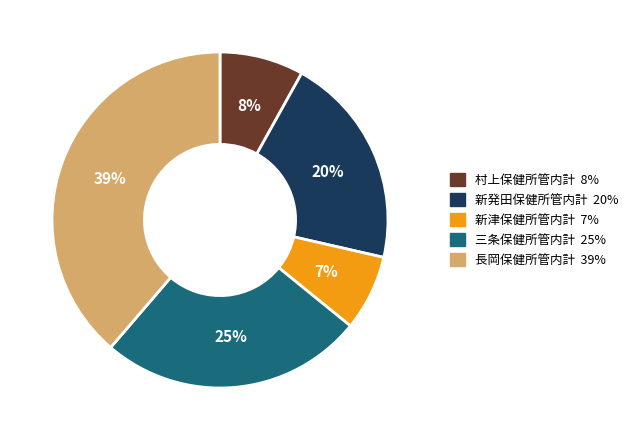

The 三条保健所管内計 slice represents 25% of the pie. True or false?

True